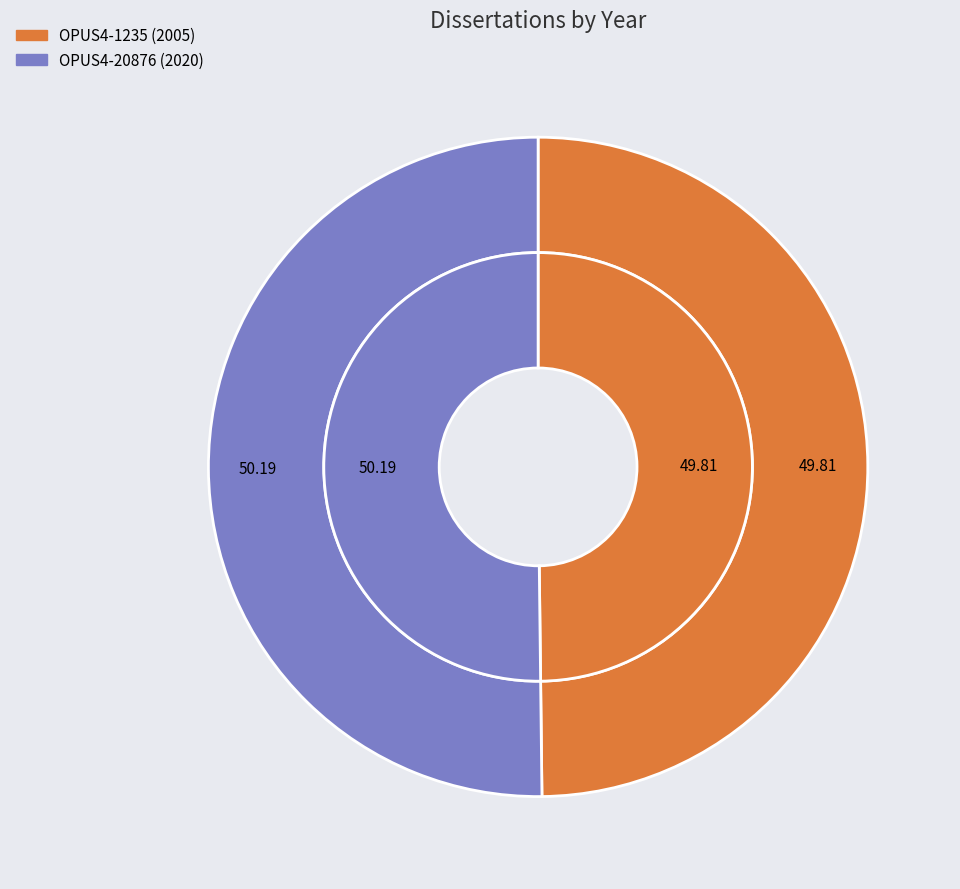

True or false: OPUS4-1235 accounts for 50% of the total.

True